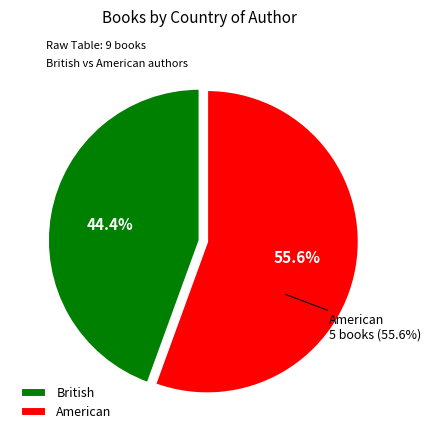

Does any single category account for the majority?

Yes